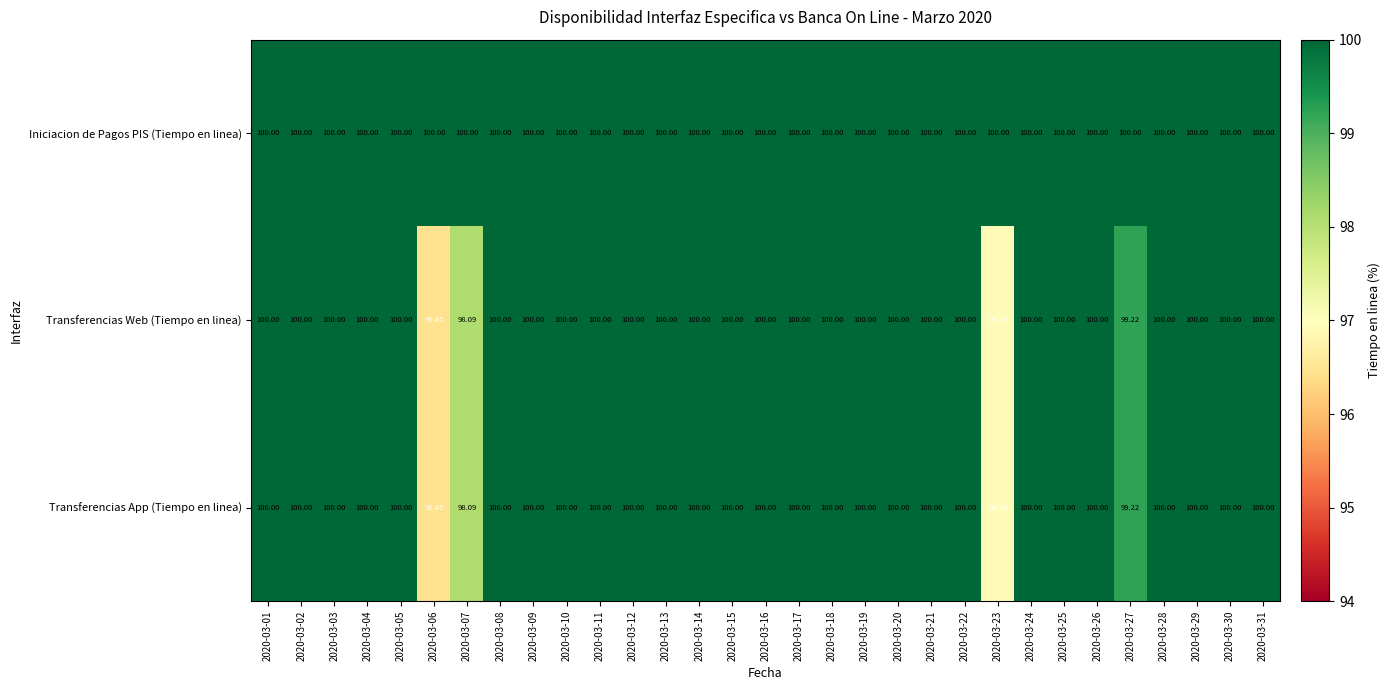

How many distinct data groups are displayed?

3